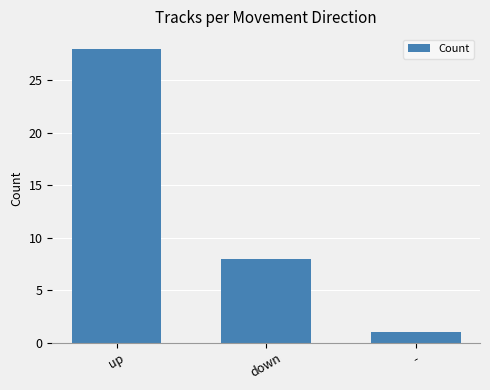

What is the value of the 2nd bar from the left?

8